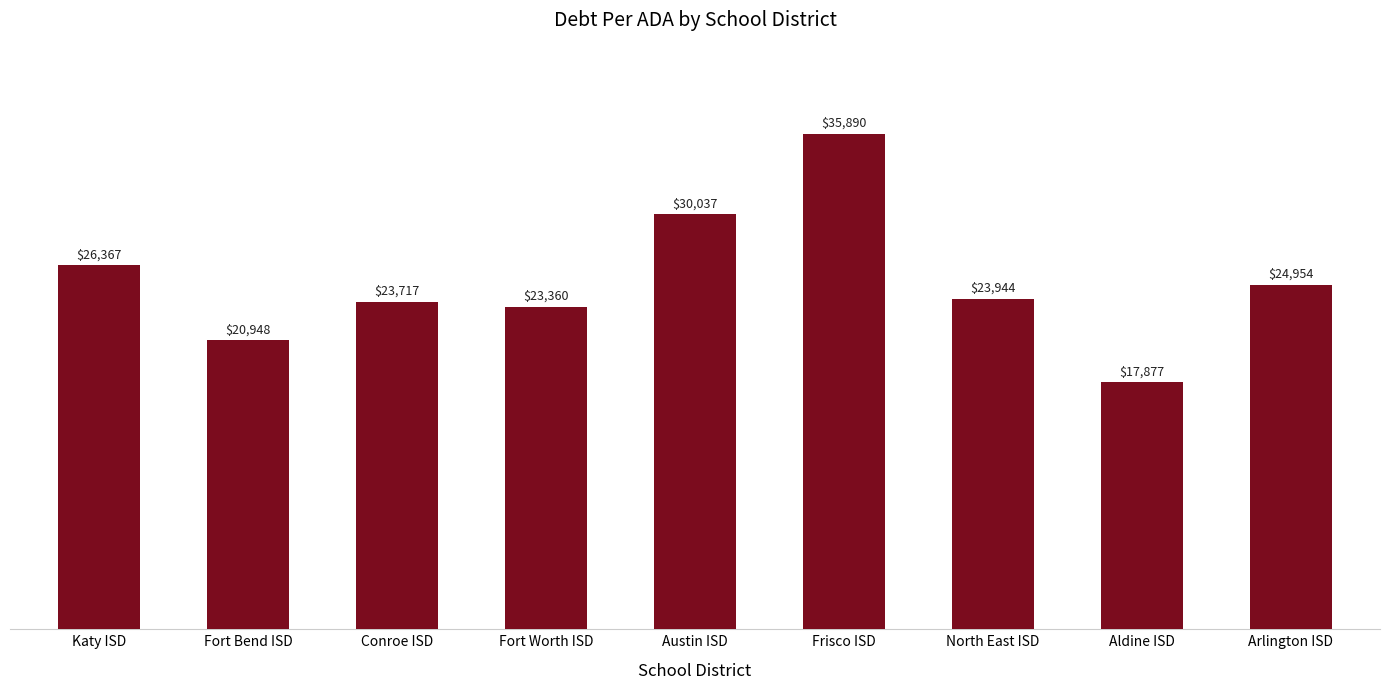

What is the difference between the values at Austin ISD and Arlington ISD?

5083.6